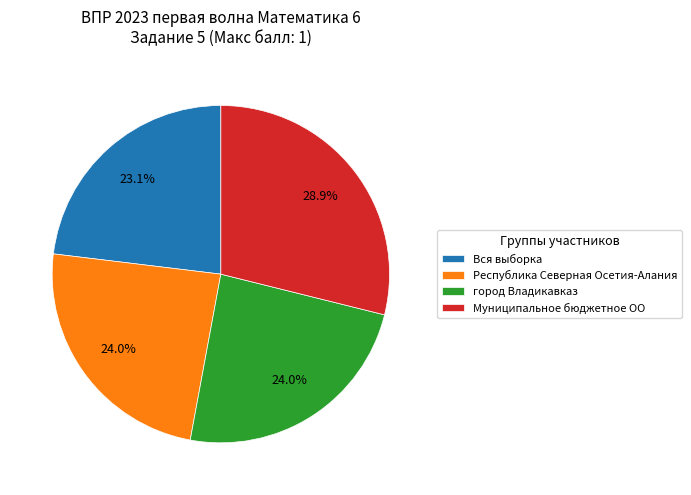

What percentage is NOT represented by Республика Северная Осетия-Алания?

76.0%